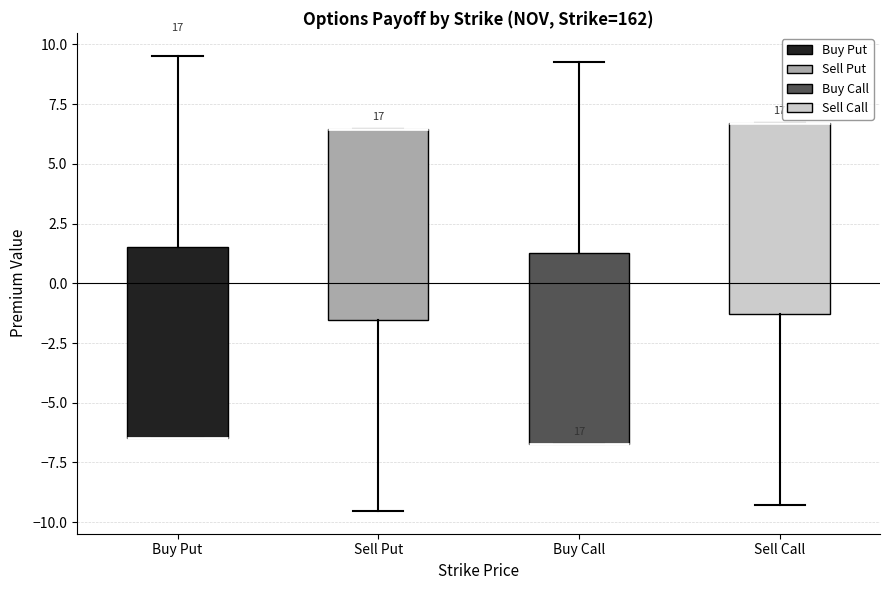

Reading left to right, read every box against the y-axis: the position of its median line, the range the box covers, and the ends of its whiskers. The values are not printed on the chart, so give them approximately, as read against the axis.

Buy Put: median -6.5 (drawn on the box's lower edge), box -6.5 to 1.5, whiskers -6.5 to 9.5
Sell Put: median 6.5 (drawn on the box's upper edge), box -1.5 to 6.5, whiskers -9.5 to 6.5
Buy Call: median -6.5 (drawn on the box's lower edge), box -6.5 to 1.5, whiskers -6.5 to 9.5
Sell Call: median 6.5 (drawn on the box's upper edge), box -1.5 to 6.5, whiskers -9.5 to 6.5